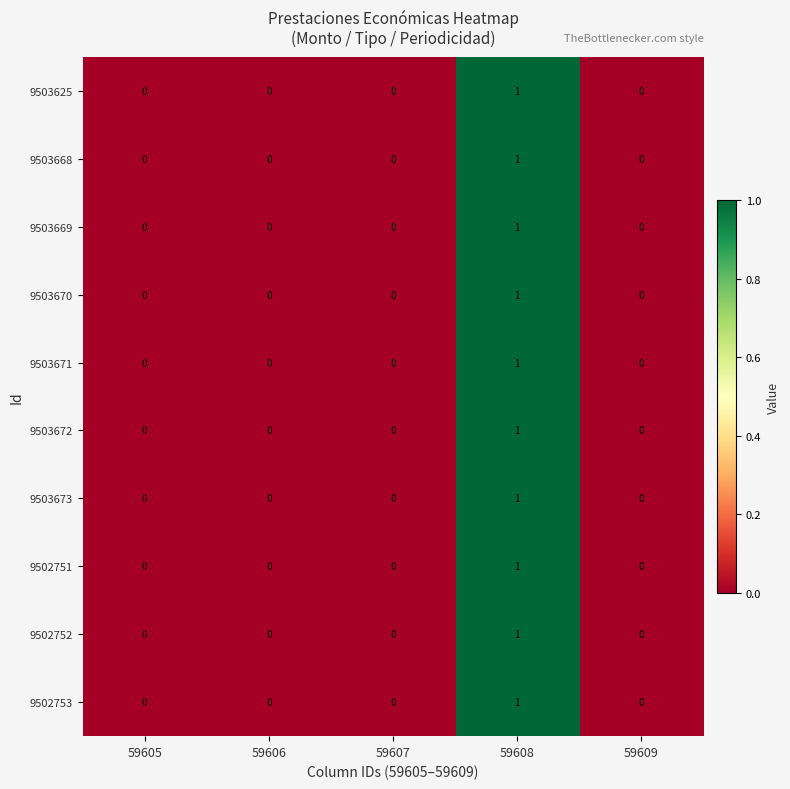

The value of 9502753 at 59608 is 1. True or false?

True